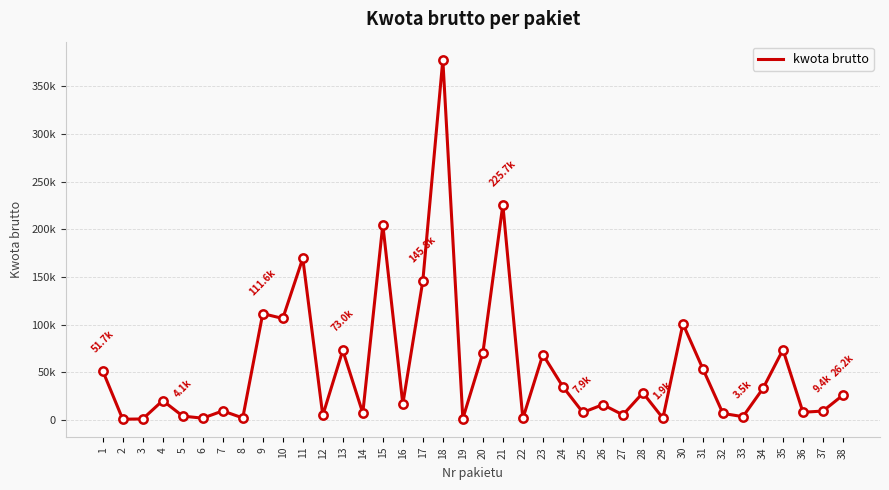

Is this an area chart (filled region under the line)?

No